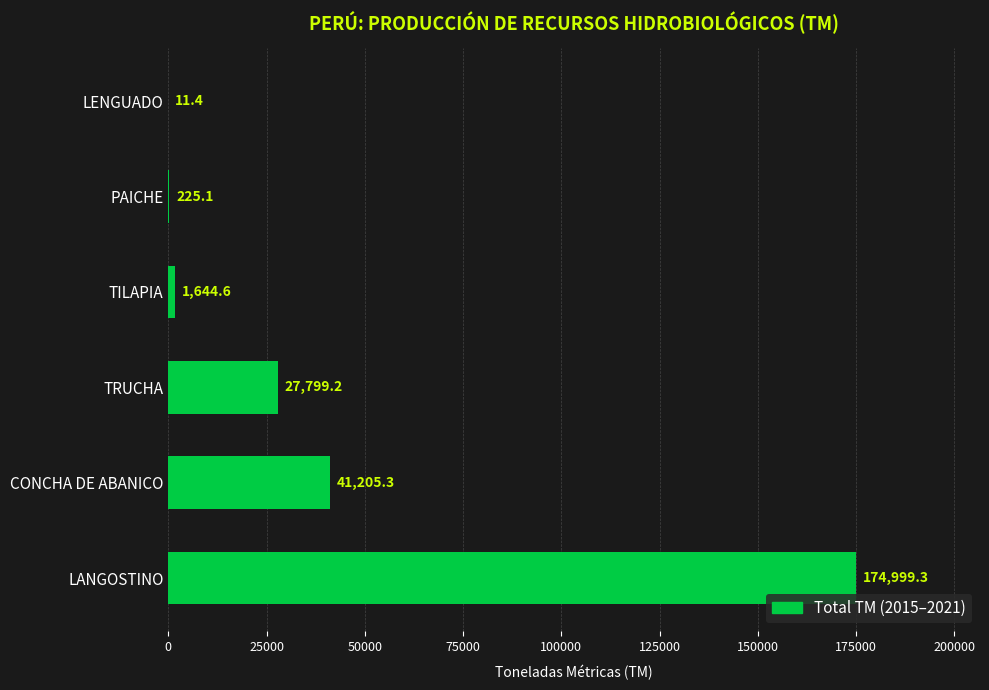

Between TRUCHA and LENGUADO, which is larger?

TRUCHA